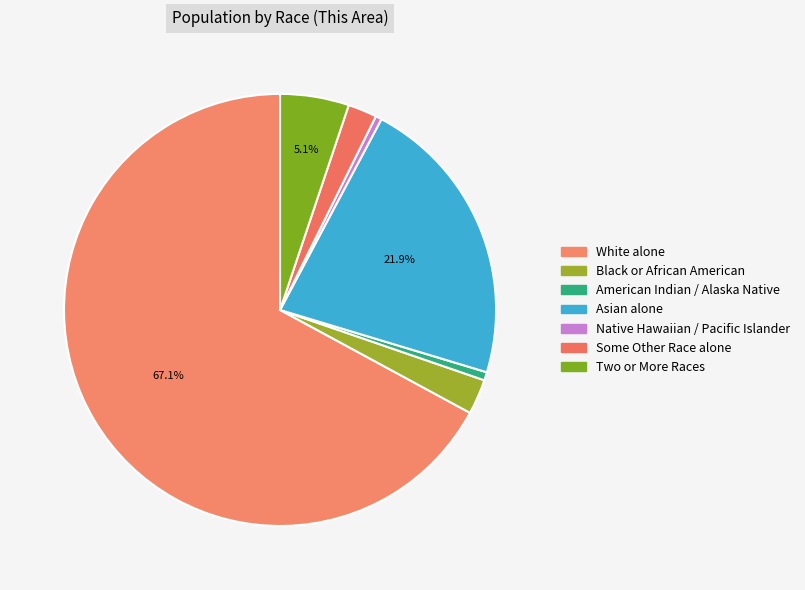

Is there any slice that represents more than half of the pie?

Yes